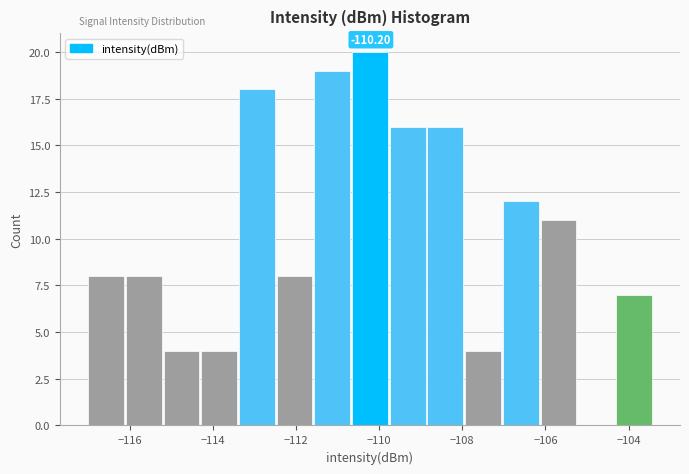

Over which range of the x-axis is the bar tallest?

-110.6 to -109.8